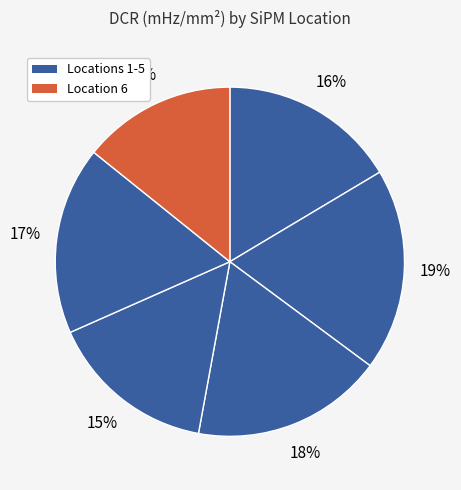

How many segments does this pie chart have?

6